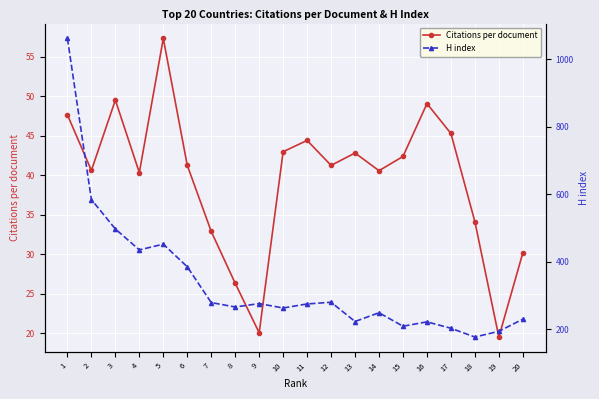

Is the value of Citations per document at 15 greater than the value of H index at 4?

No